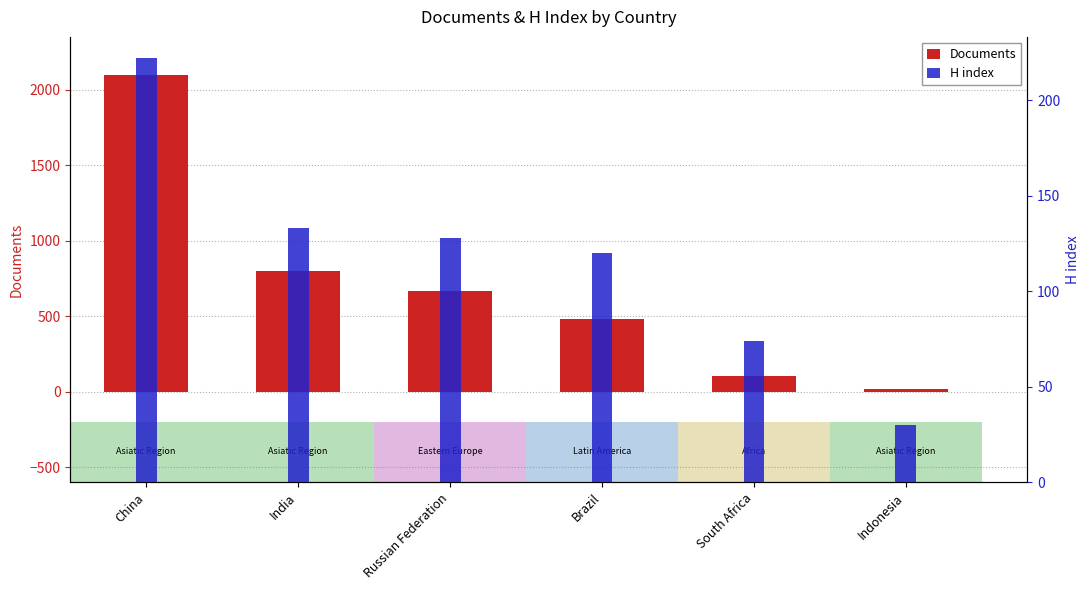

How many data points in H index are above 128?

2